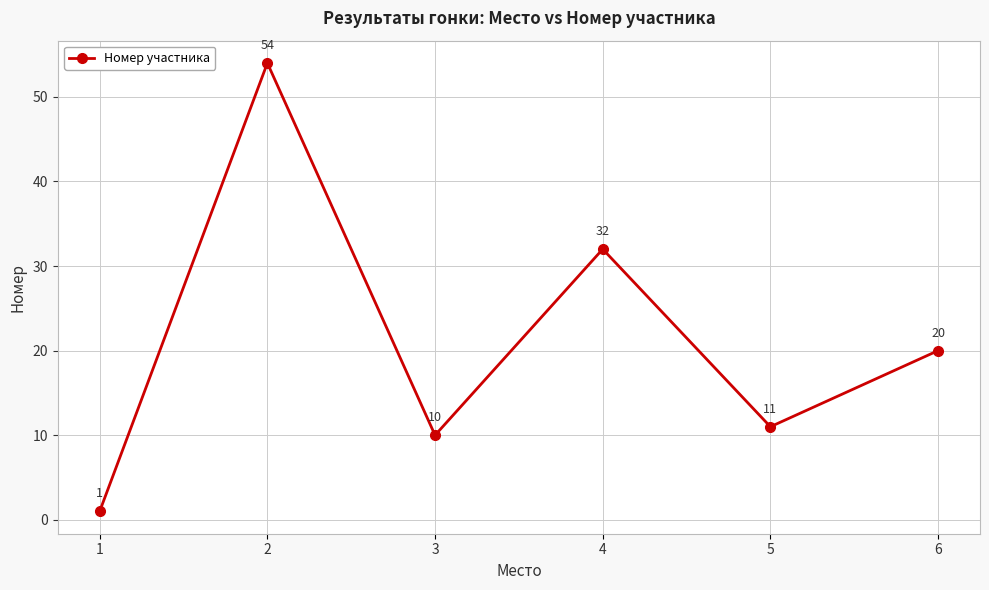

List the labels in order of value, largest first.

2, 4, 6, 5, 3, 1